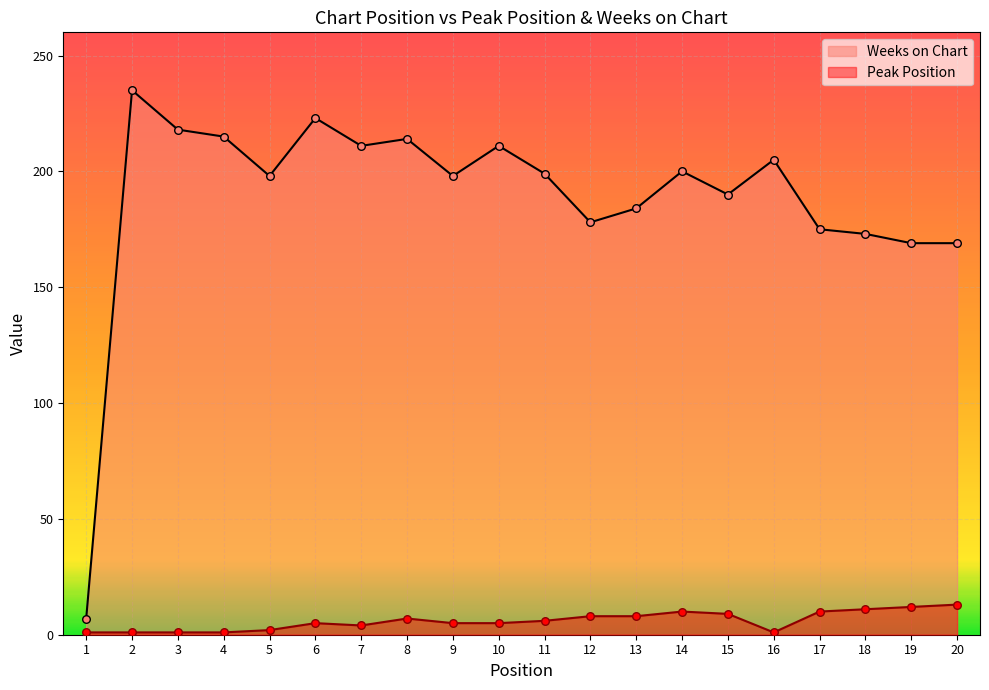

What are all the series names shown in the legend?

Weeks on Chart, Peak Position